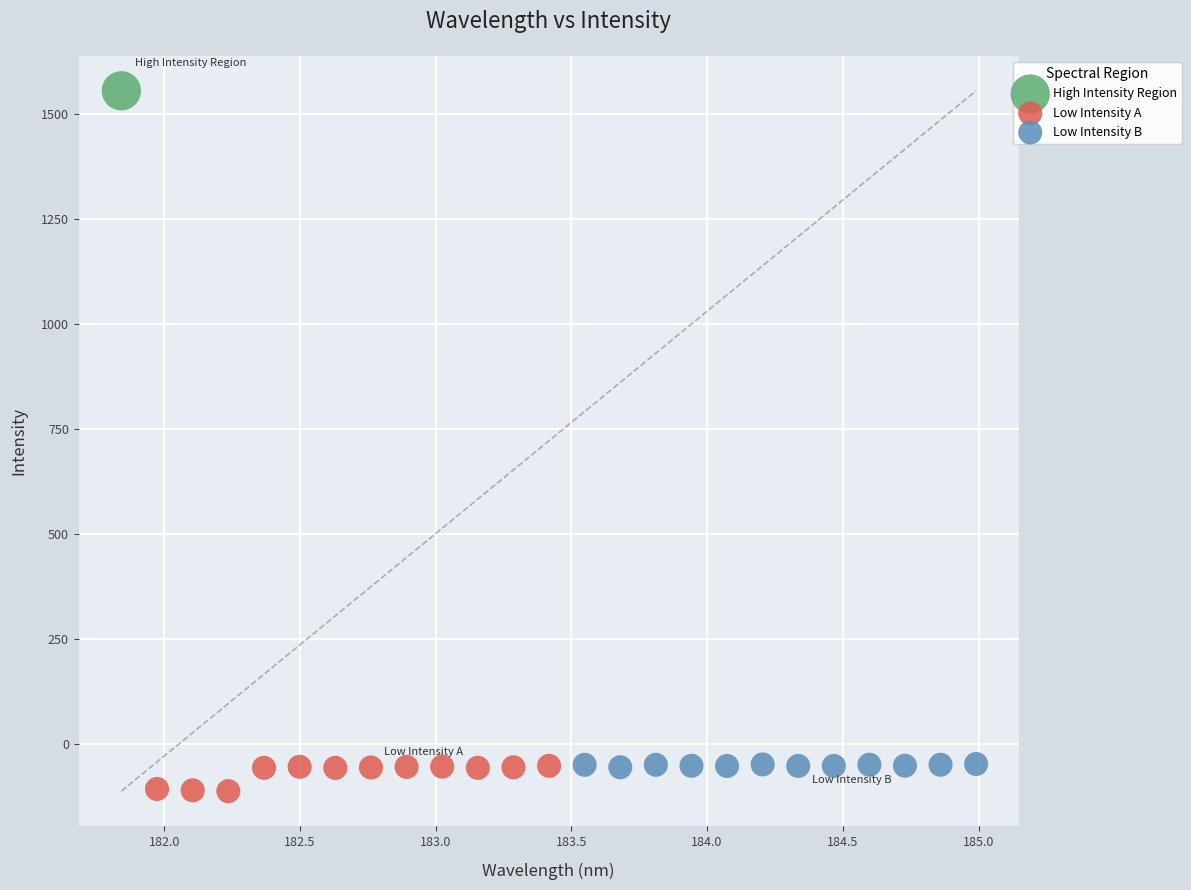

Which series contains the highest Y value?

High Intensity Region